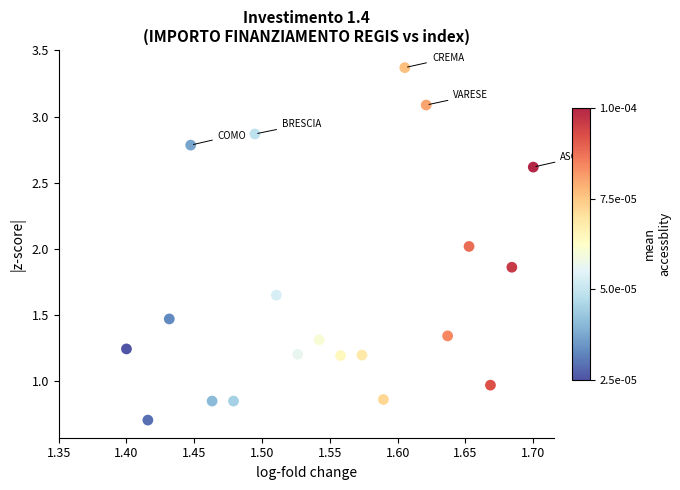

What is the range of Y values (max minus min)?

2.7